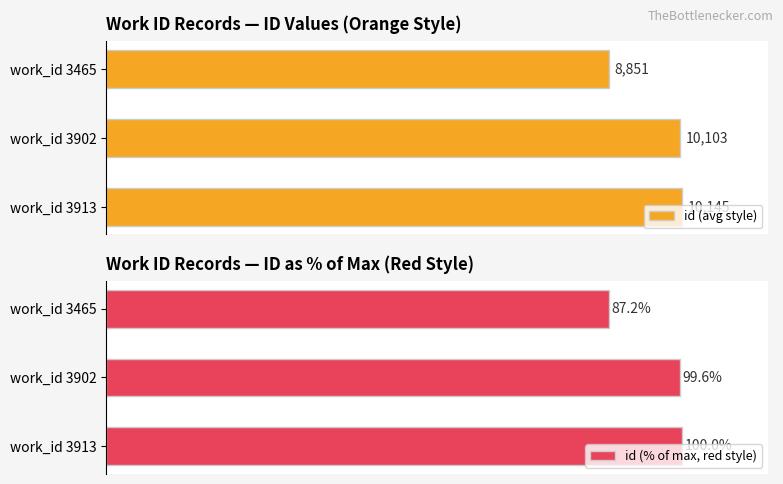

How many bars are there in total?

6